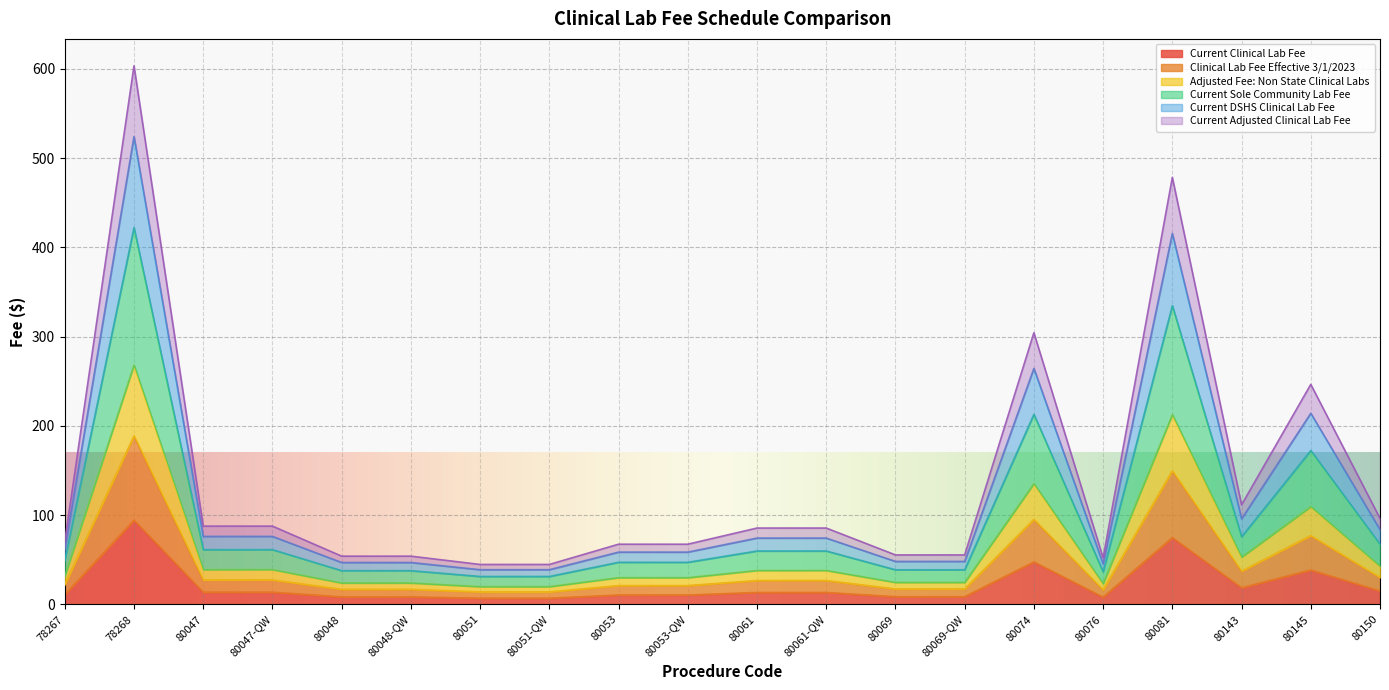

What is the difference between the highest and lowest values at 80051-QW?

37.8